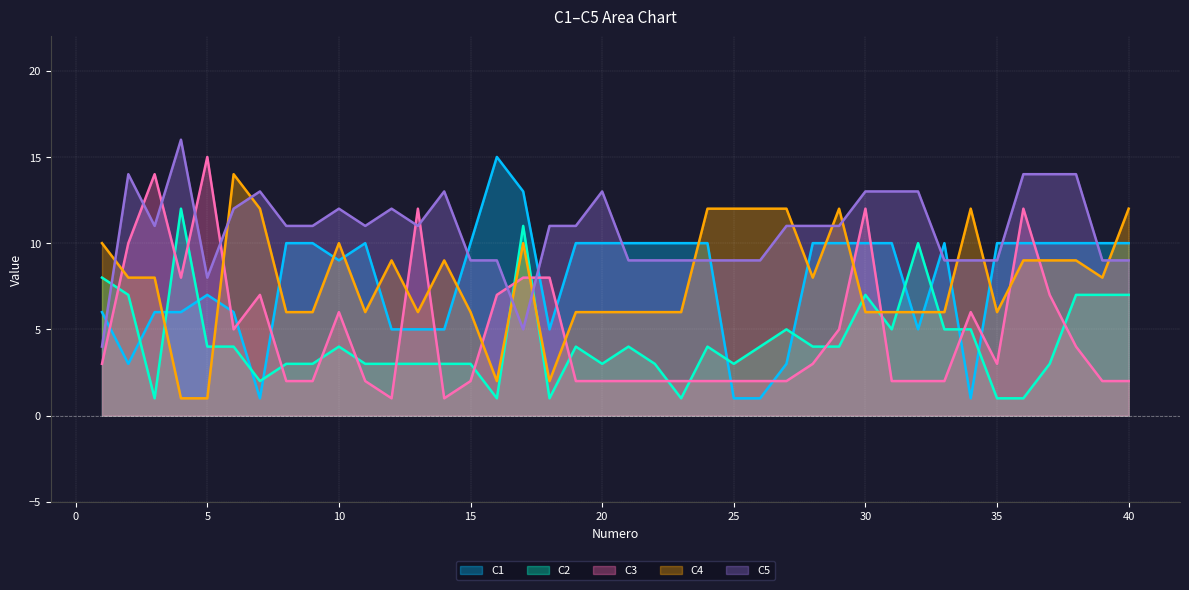

What value does the C1 series have at 12?

5